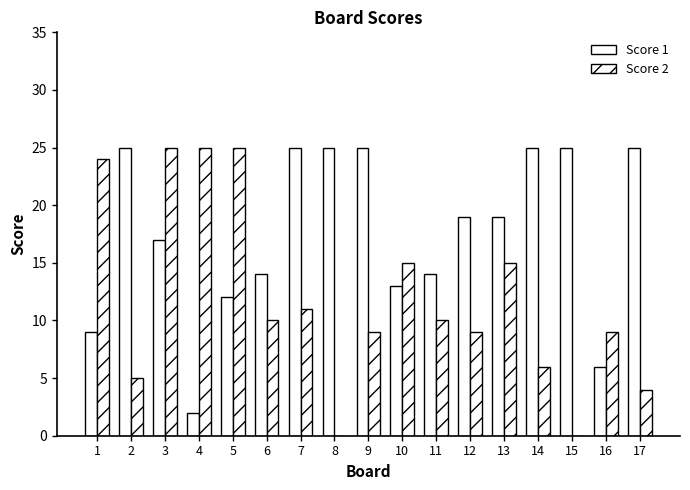

Read the Score 2 value at 13.

15